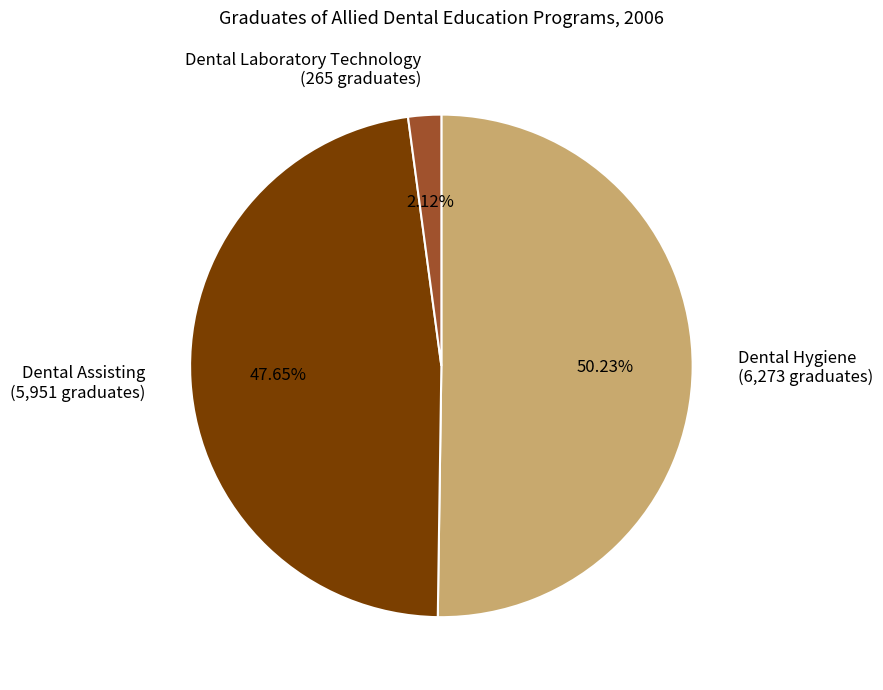

Does Dental Hygiene represent more than half of the total?

Yes